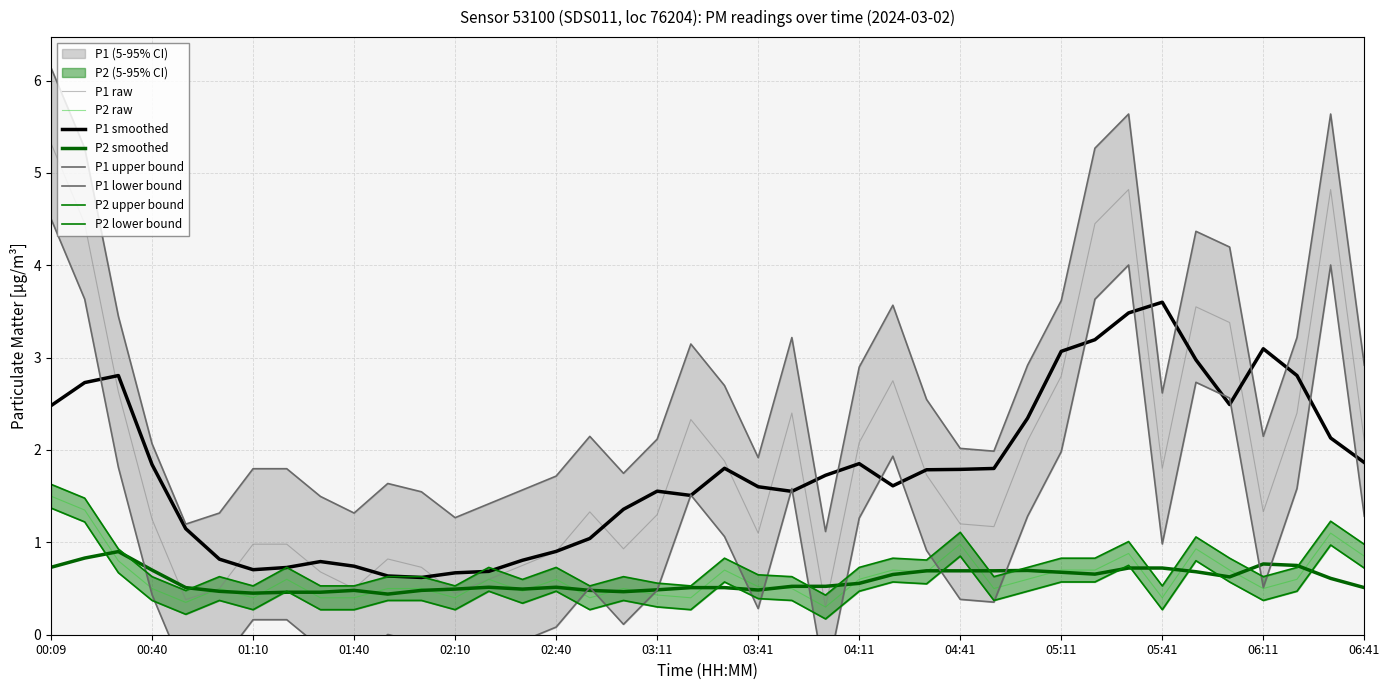

Is it true that P2 smoothed equals 0.9 at 04:11?

False